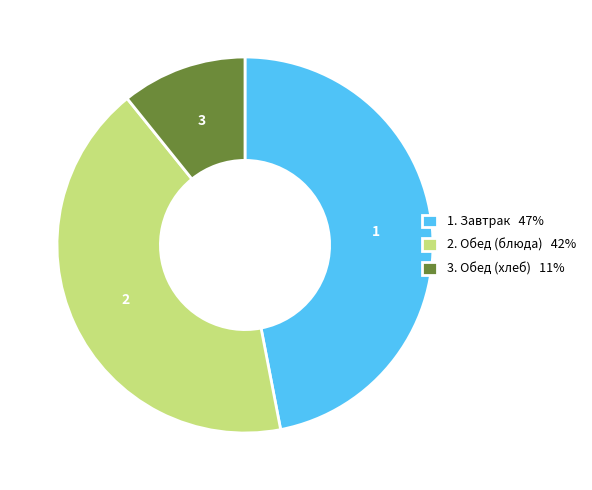

Which category has the smallest portion of the pie?

3. Обед (хлеб) 11%